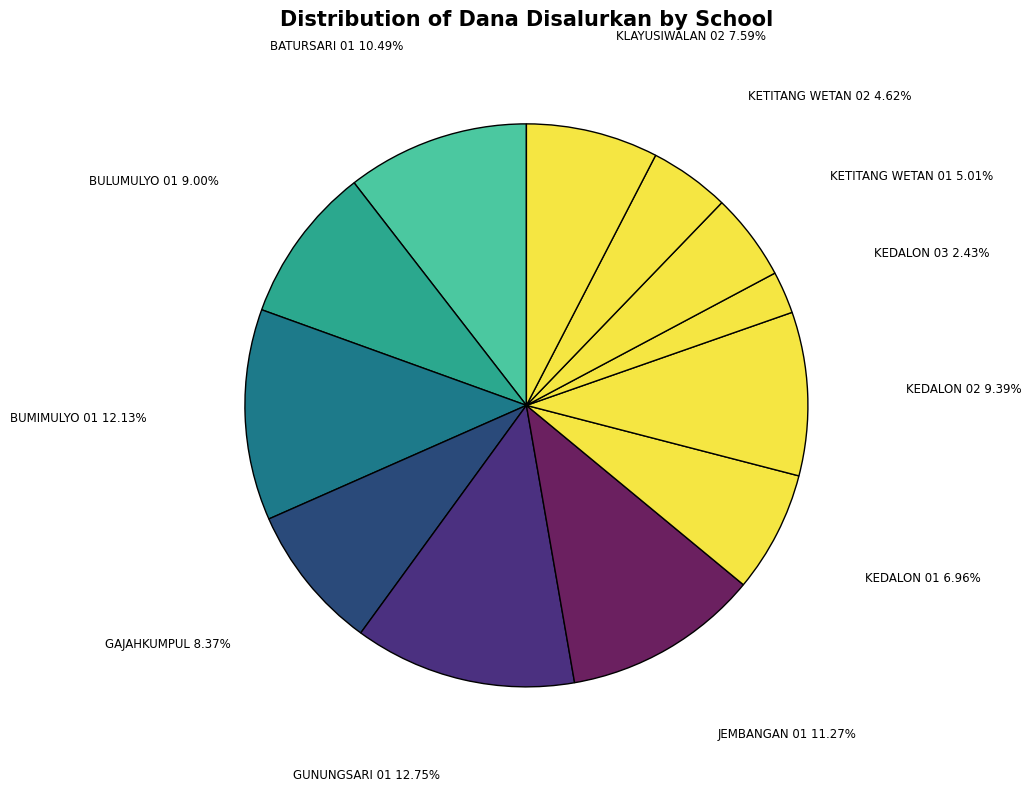

How many slices are in this pie chart?

12